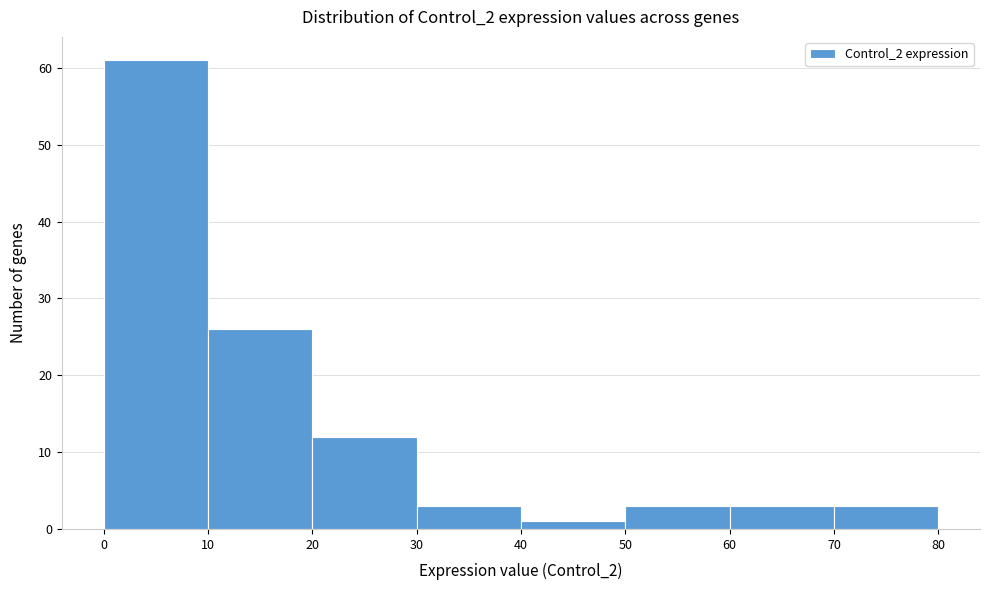

What is the height of the bar covering 0 to 10 on the x-axis? The values are not printed on the chart, so give them approximately, as read against the axis.

61